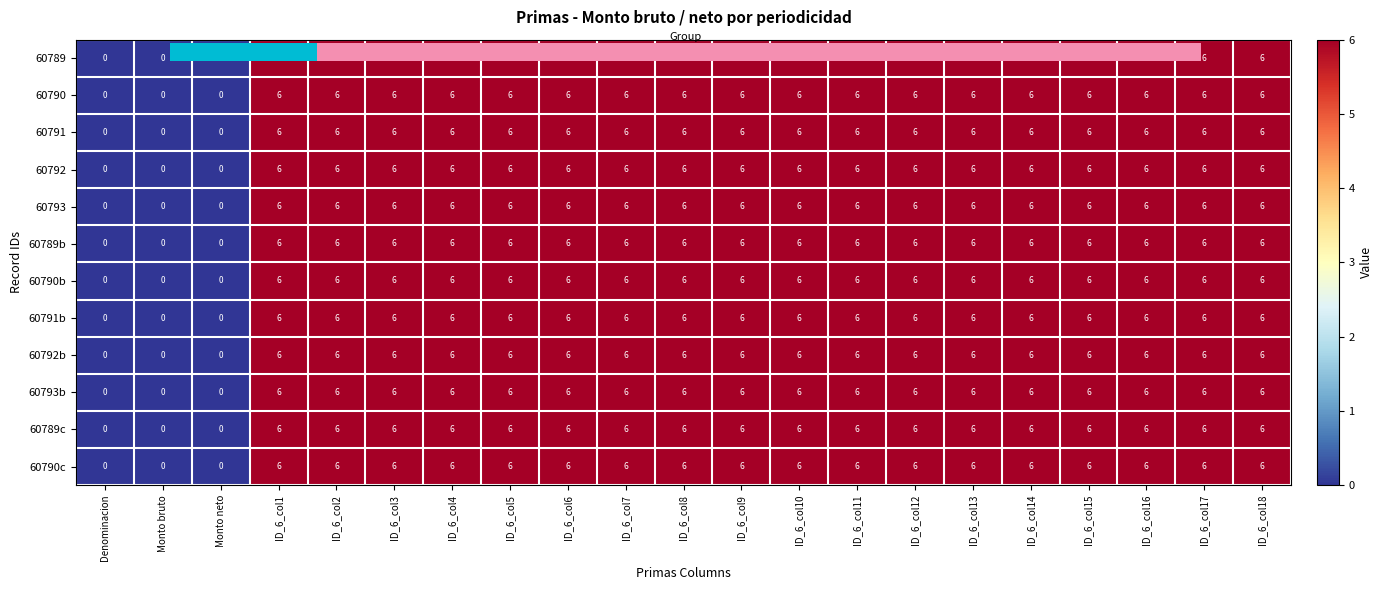

Is it true that 60790b equals 9 at ID_6_col4?

False